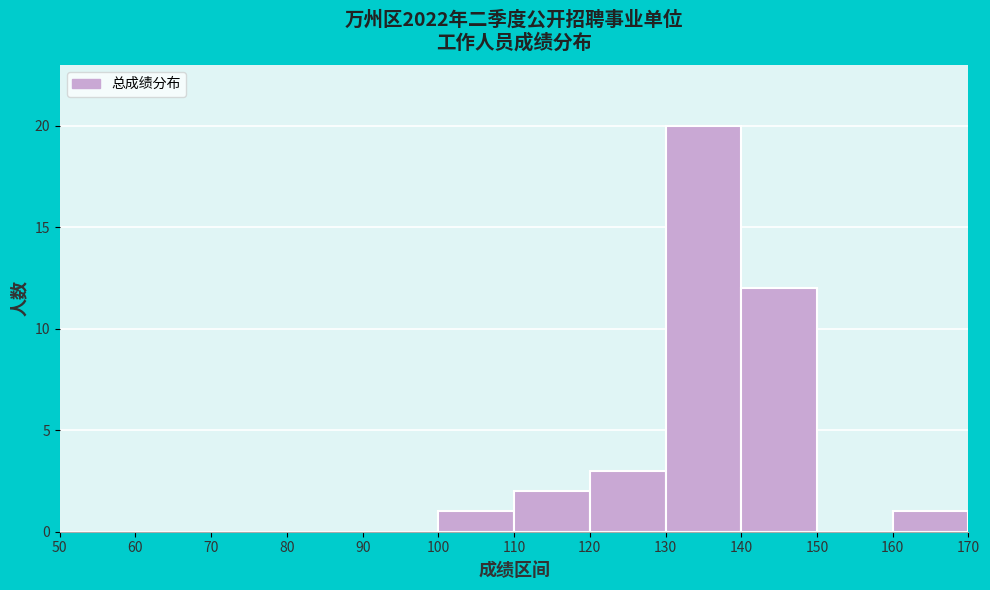

Reading left to right, transcribe this chart: for each bar, give the range it covers on the x-axis and its height. The values are not printed on the chart, so give them approximately, as read against the axis.

50 to 60: 0
60 to 70: 0
70 to 80: 0
80 to 90: 0
90 to 100: 0
100 to 110: 1
110 to 120: 2
120 to 130: 3
130 to 140: 20
140 to 150: 12
150 to 160: 0
160 to 170: 1